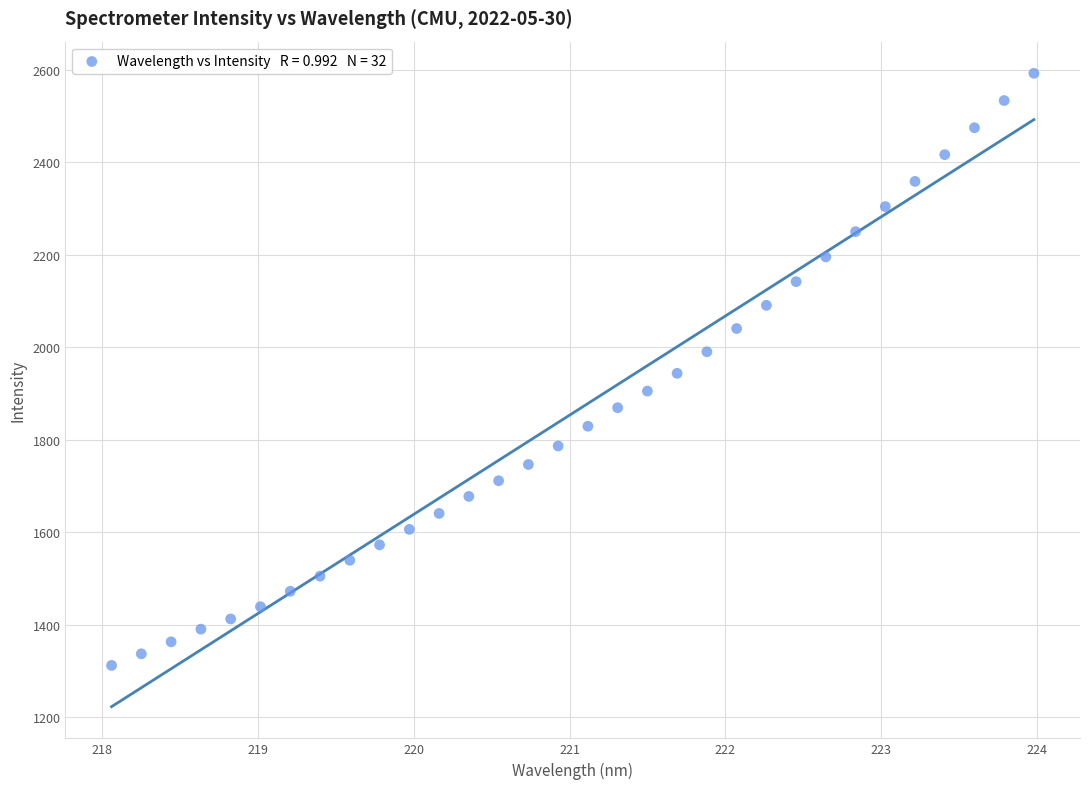

What is the range of X values (max minus min)?

5.9